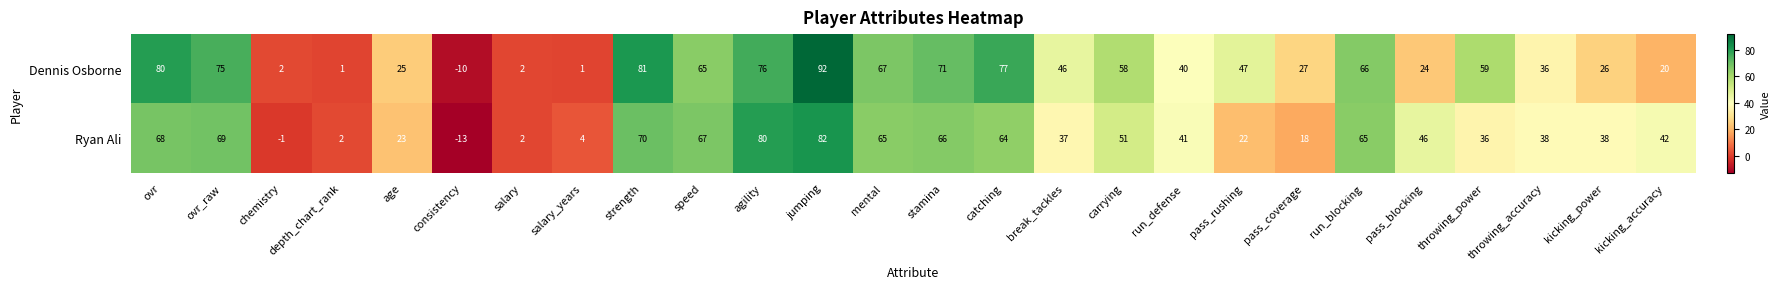

How many distinct data groups are displayed?

2